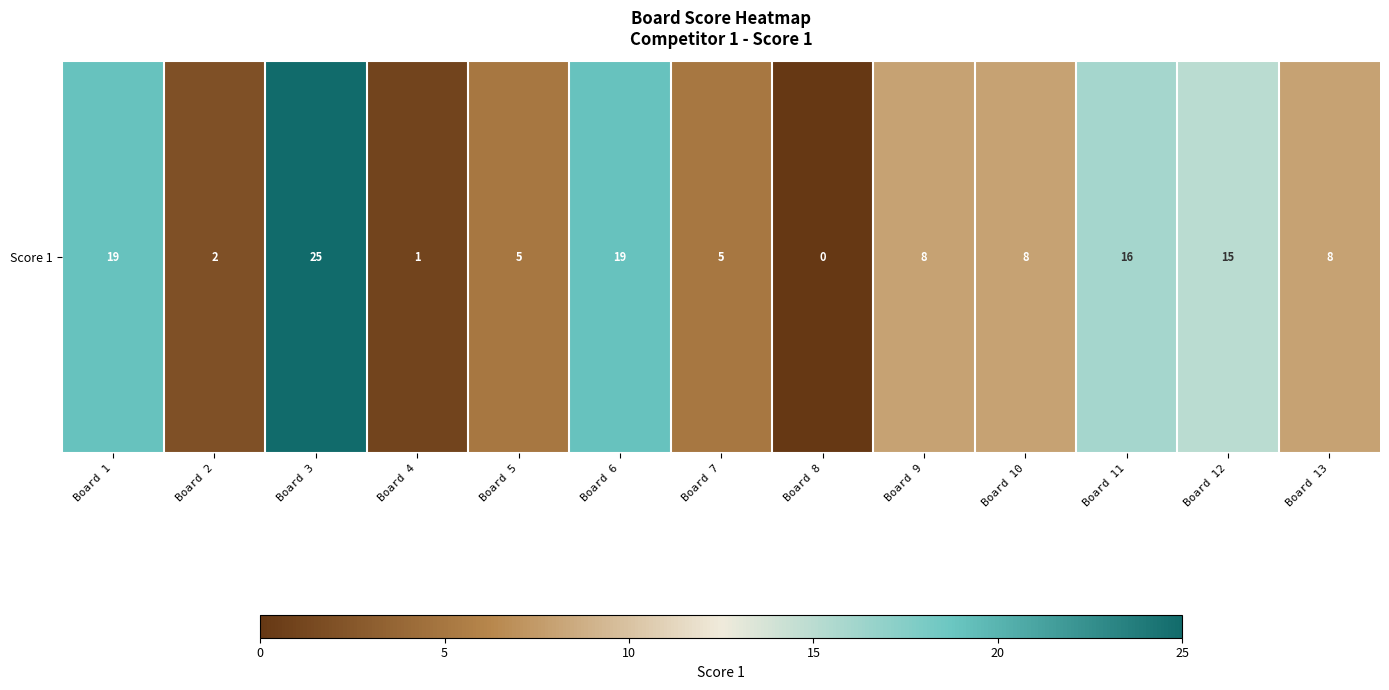

Reading left to right, what are all the values shown in this chart?

Board 1=19	Board 2=2	Board 3=25	Board 4=1	Board 5=5	Board 6=19	Board 7=5	Board 8=0	Board 9=8	Board 10=8	Board 11=16	Board 12=15	Board 13=8